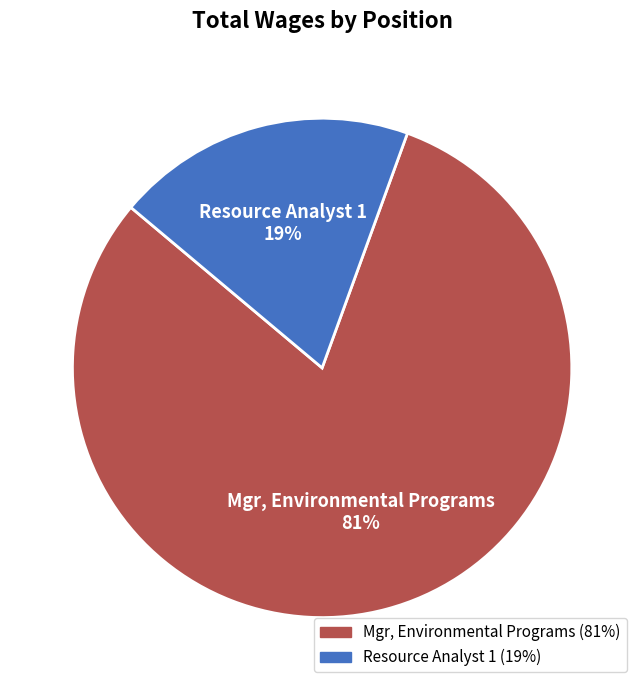

To the nearest percent, what is the average slice percentage?

50%